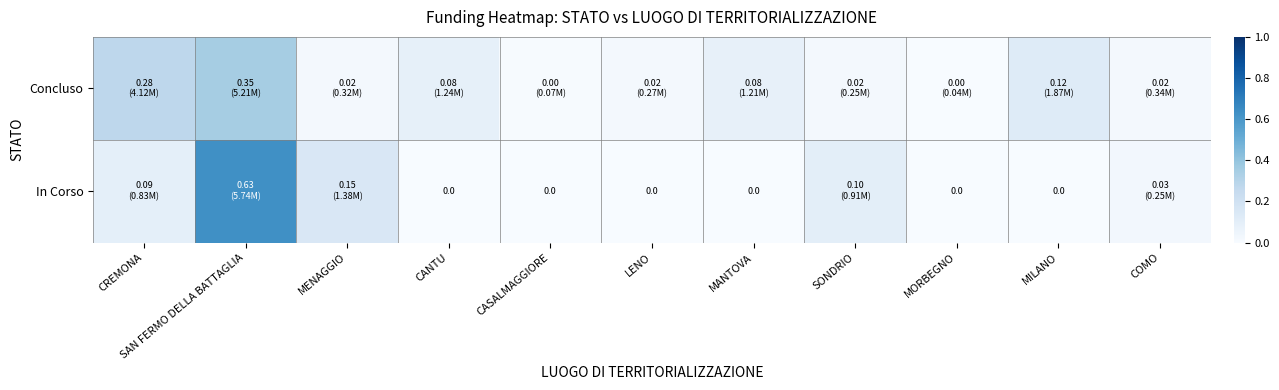

Rank the series by their maximum value, from lowest to highest.

Concluso, In Corso